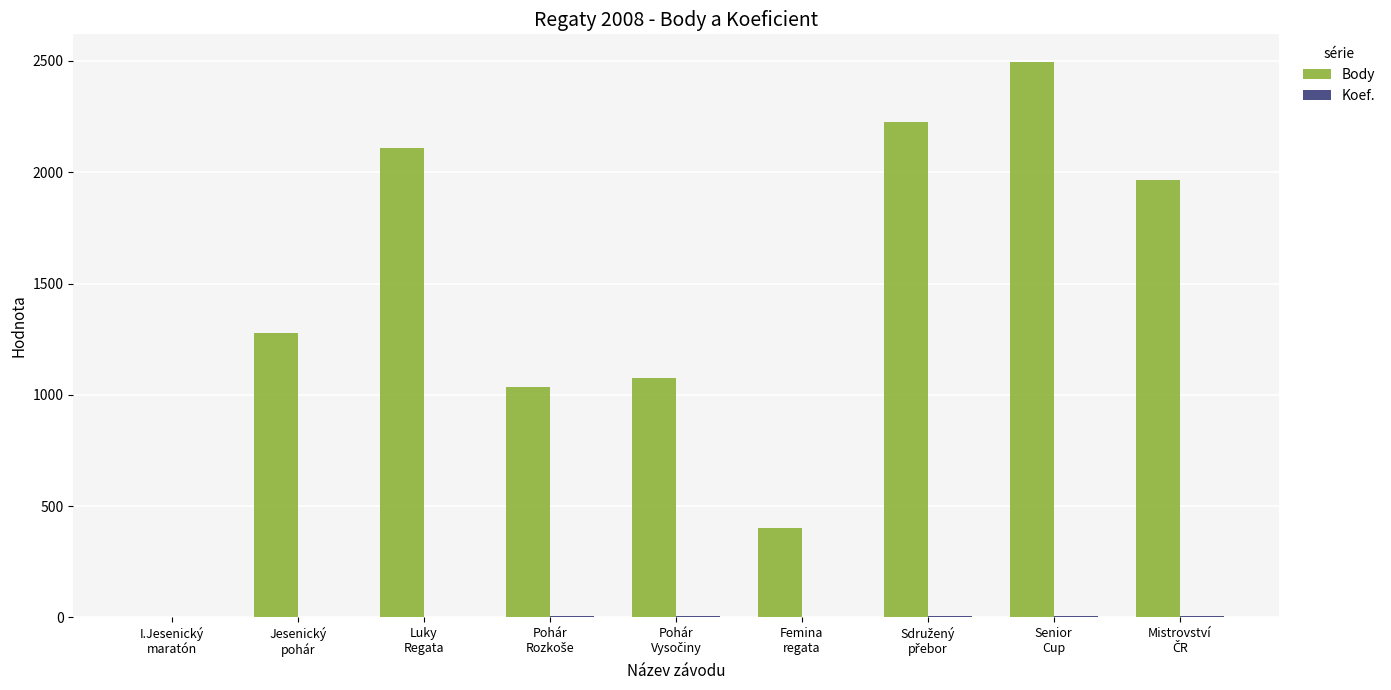

Which series has the largest total across all categories?

Body